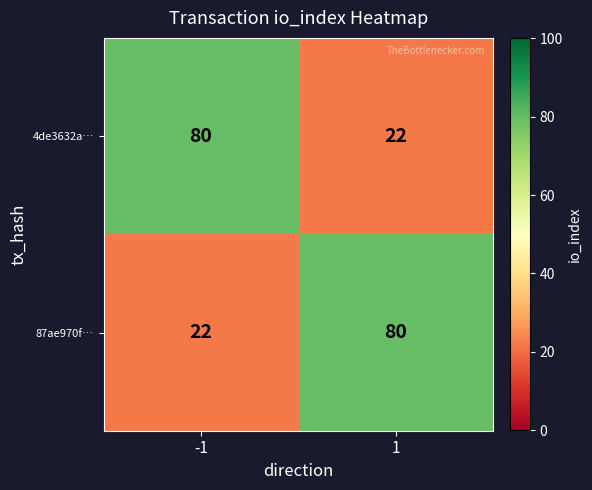

Reading left to right, what are all the values shown in this chart?

4de3632a…: -1=80	1=22
87ae970f…: -1=22	1=80